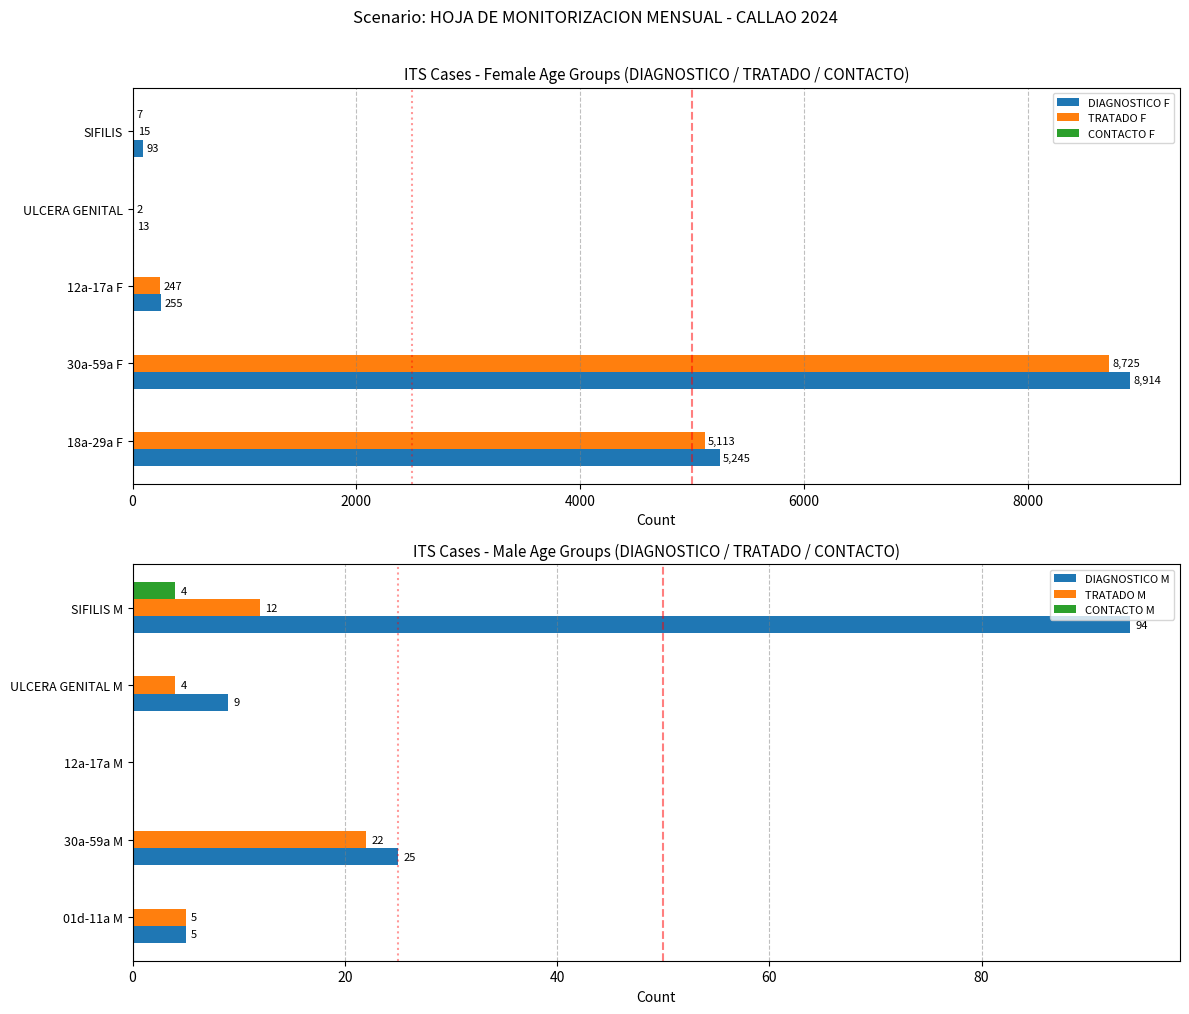

At how many categories does at least one series exceed 8579?

1